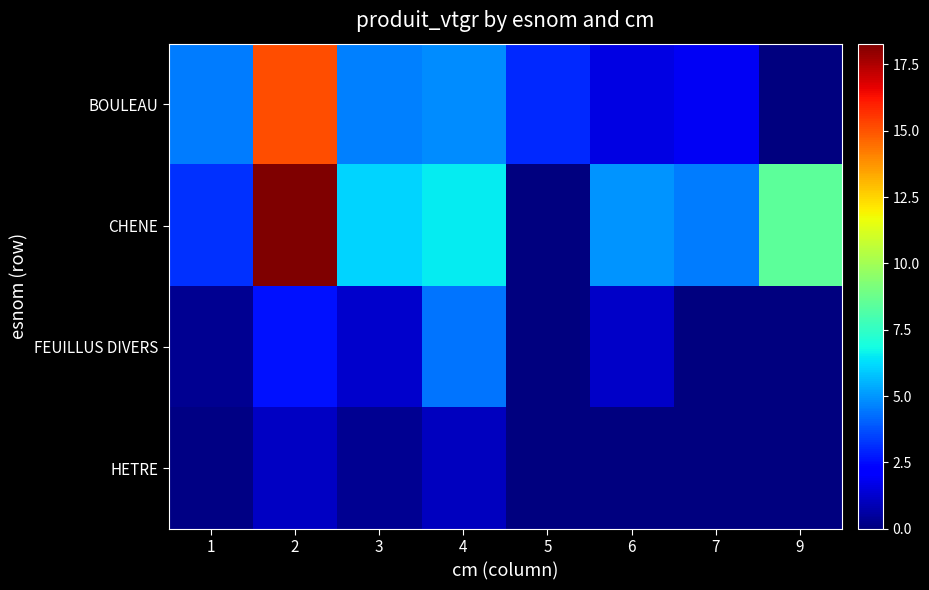

At which category is the sum across all series the highest?

2